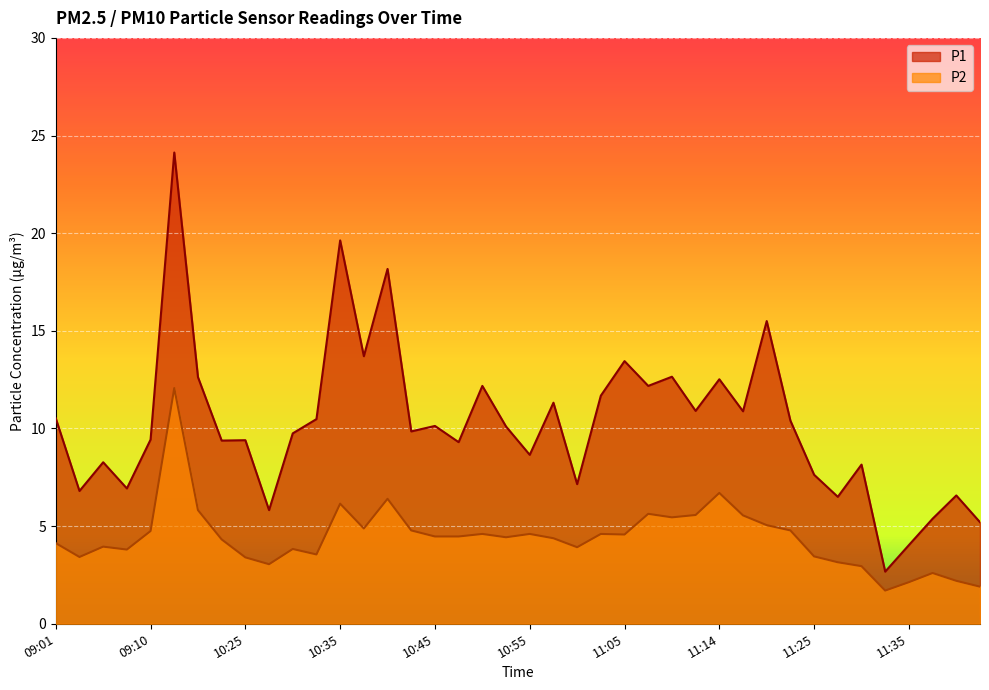

Which series changed the most between 09:10 and 10:52?

P1